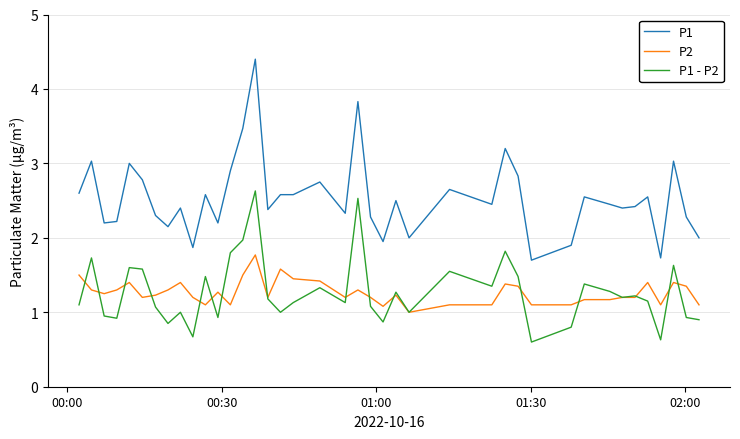

What is the difference between the maximum and minimum values in the P1 series?

2.7